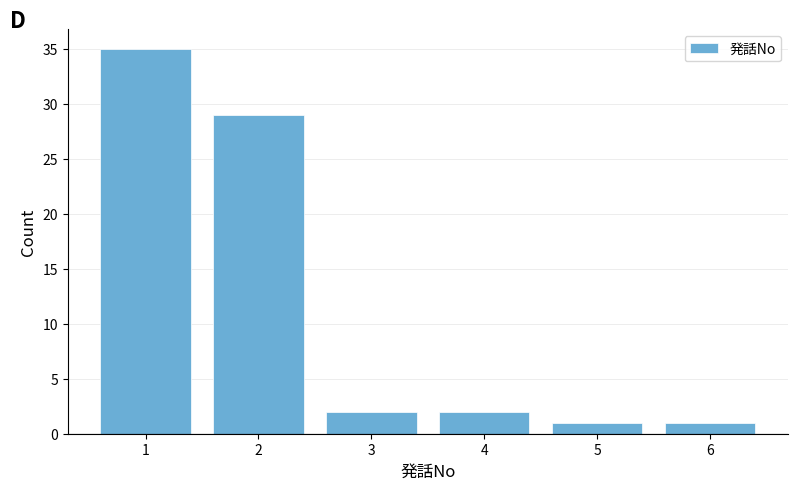

Reading left to right, list every bar in this chart as the range it spans on the x-axis followed by its height. The values are not printed on the chart, so give them approximately, as read against the axis.

0.5 to 1.5: 35
1.5 to 2.5: 29
2.5 to 3.5: 2
3.5 to 4.5: 2
4.5 to 5.5: 1
5.5 to 6.5: 1